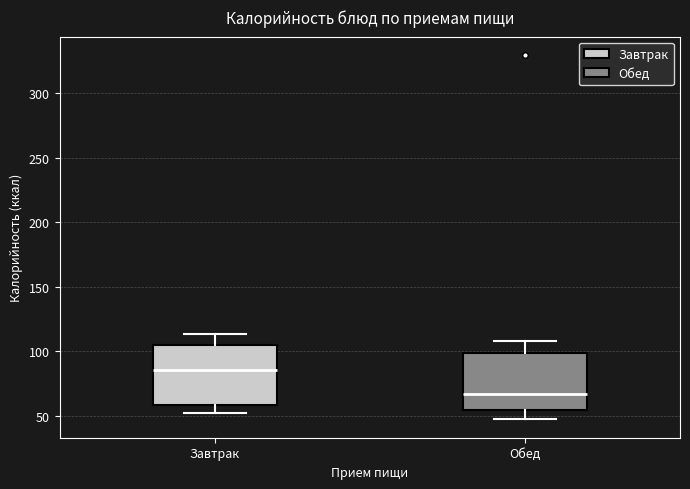

Reading left to right, read every box against the y-axis: the position of its median line, the range the box covers, and the ends of its whiskers. The values are not printed on the chart, so give them approximately, as read against the axis.

Завтрак: median 85, box 60 to 105, whiskers 50 to 115
Обед: median 65, box 55 to 100, whiskers 45 to 110